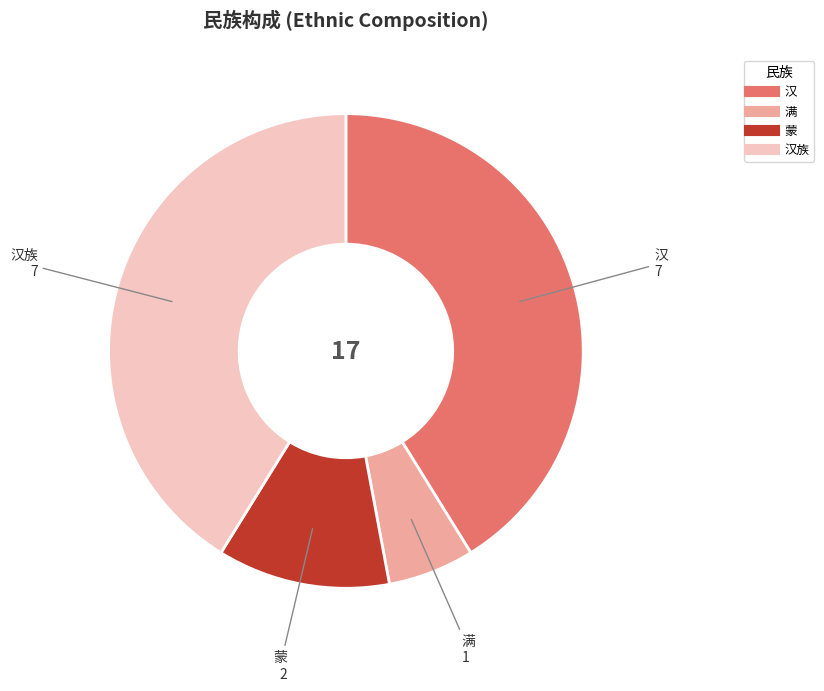

Is there a majority slice in this chart?

No